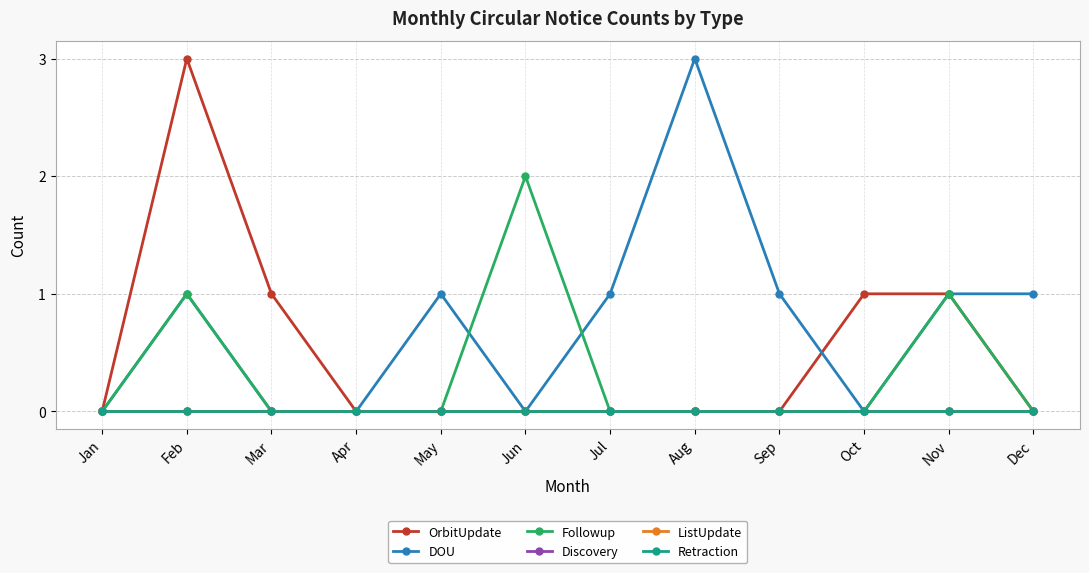

Does the chart display data point markers on the line(s)?

Yes